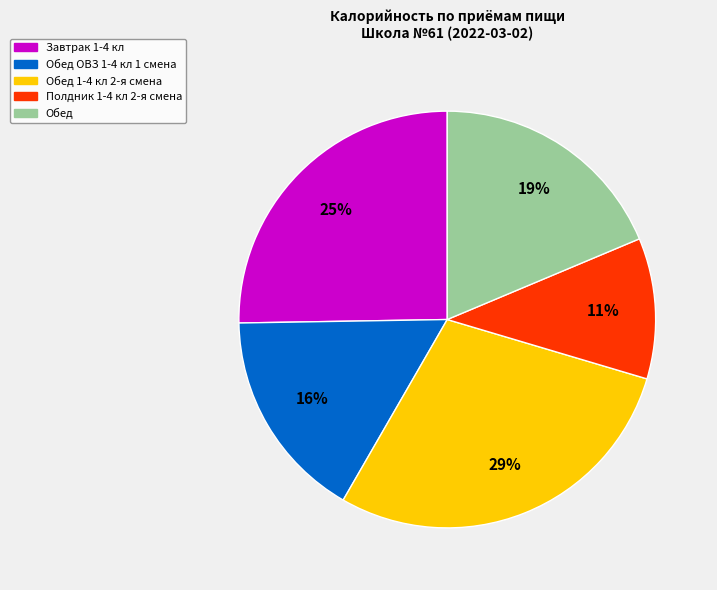

To the nearest percent, what is the average slice percentage?

20%